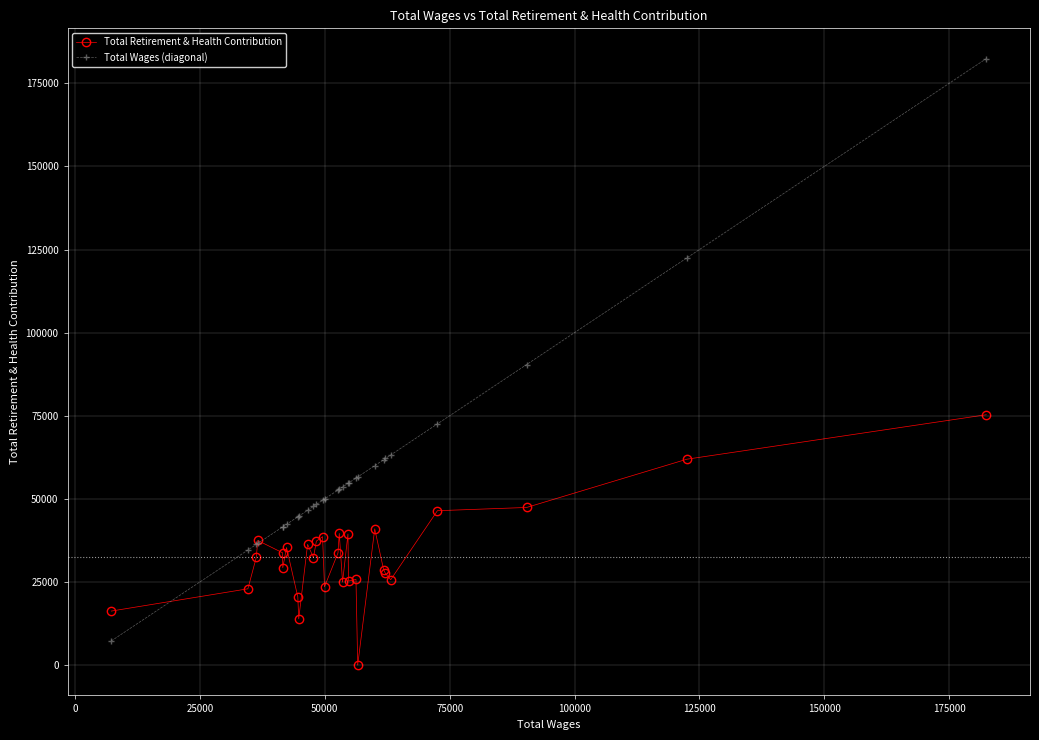

Does the chart display data point markers on the line(s)?

Yes